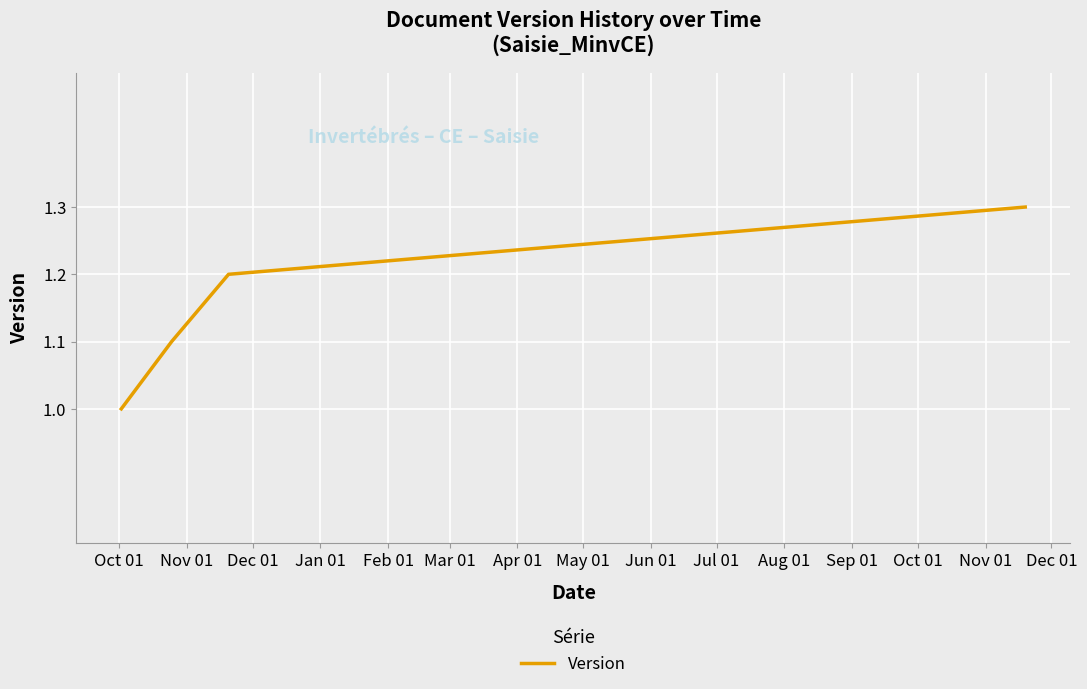

What is the greatest value displayed?

1.3